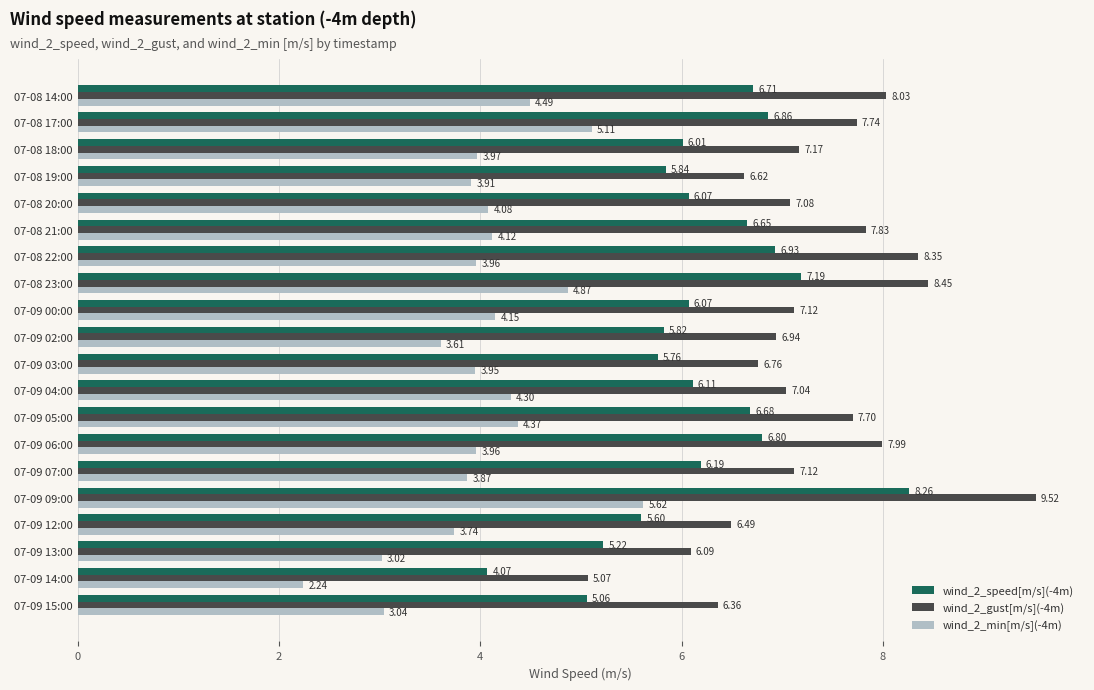

Which series has the largest range (max minus min)?

wind_2_gust[m/s](-4m)